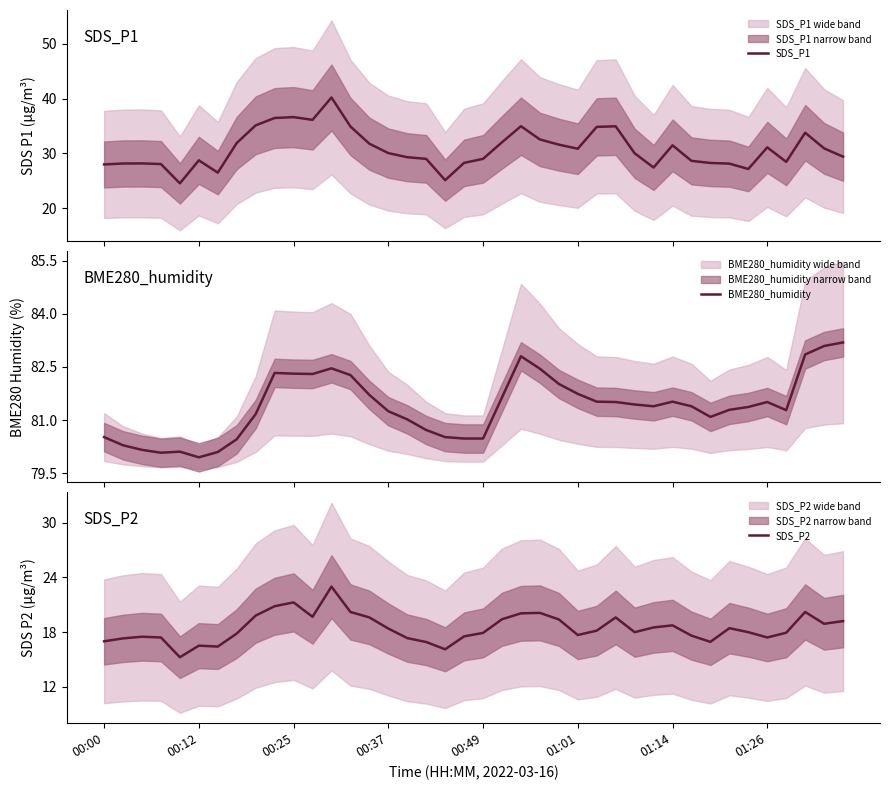

How many categories are shown in the chart?

40